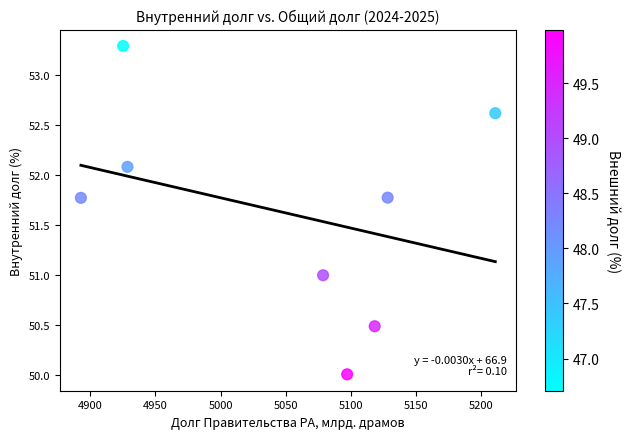

What is the average Y value?

51.6